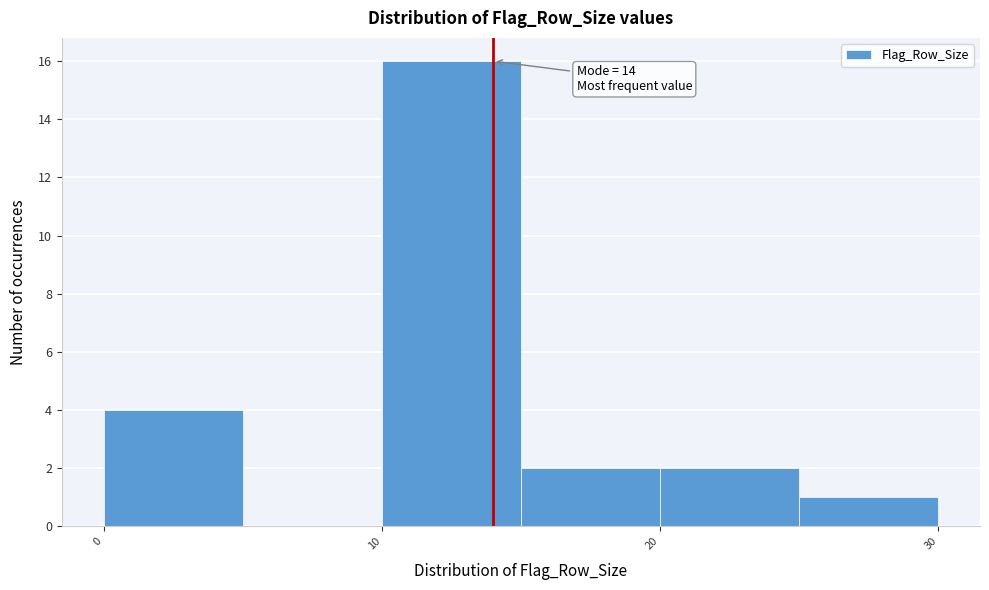

Which range on the x-axis has the tallest bar?

10 to 15